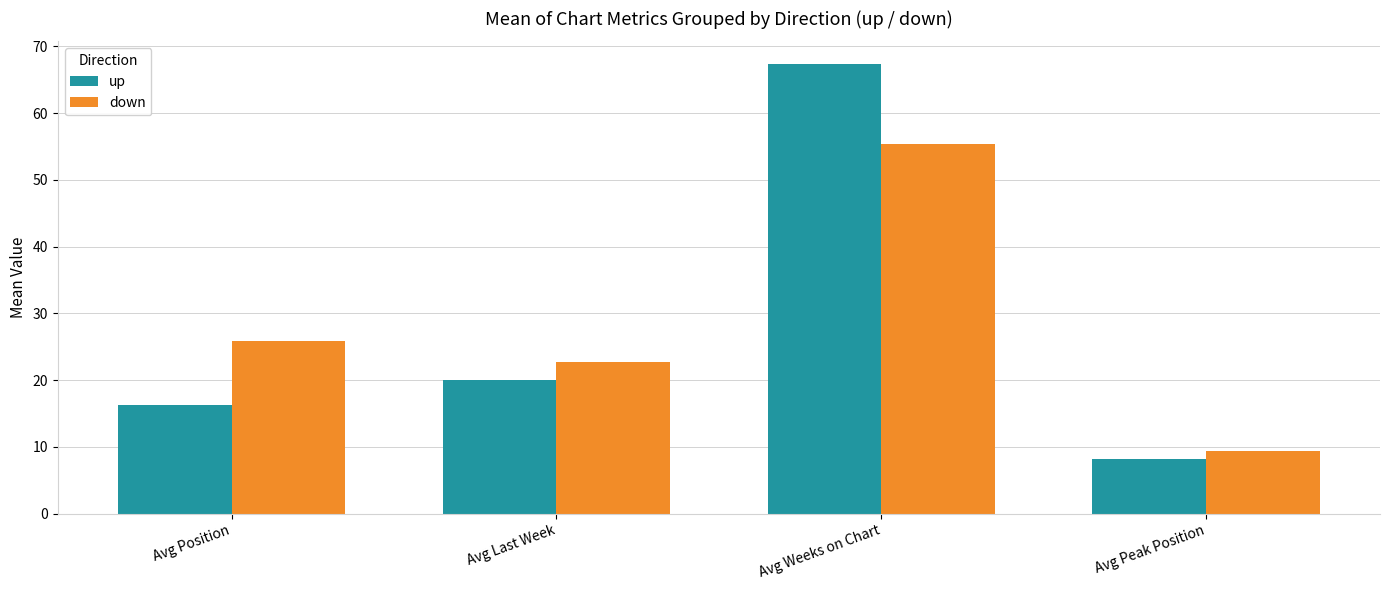

How many data points does each series have?

4